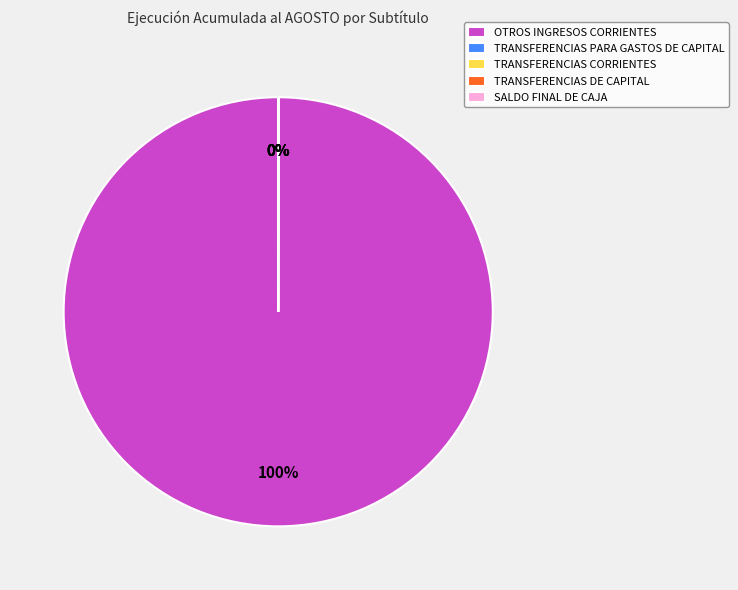

What percentage is NOT represented by TRANSFERENCIAS CORRIENTES?

100.0%